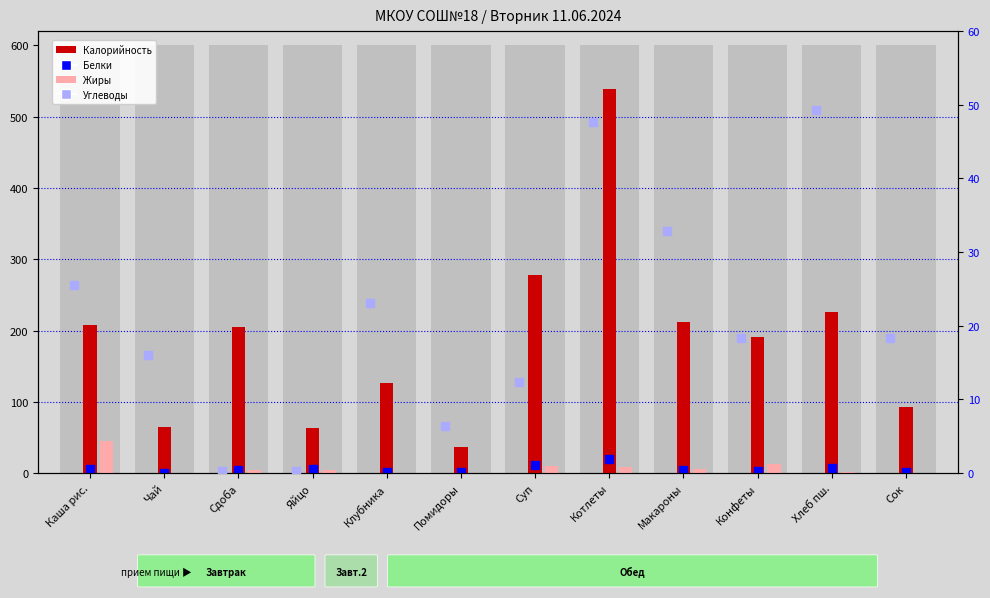

What is the total value across all series at Сок?

111.6